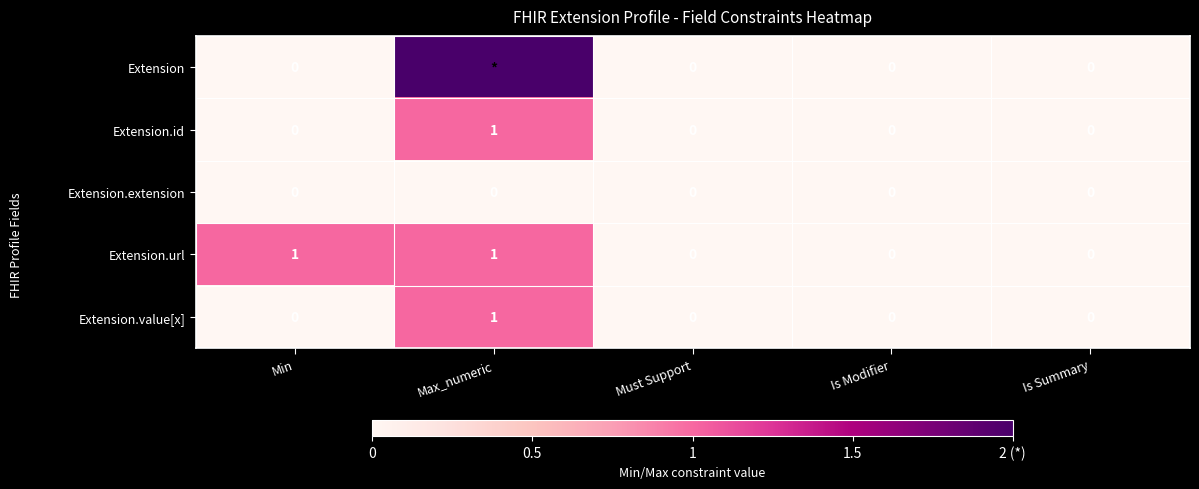

The Extension.value[x] series shows 0 at Must Support. True or false?

True